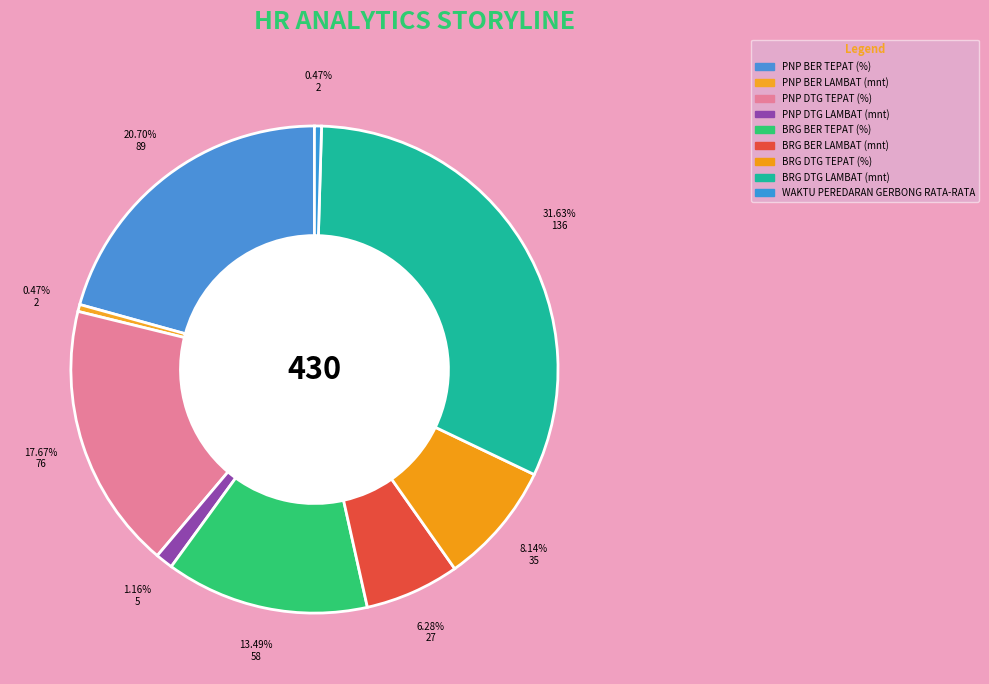

Is the sum of PNP DTG TEPAT (%) and WAKTU PEREDARAN GERBONG RATA-RATA greater than half?

No